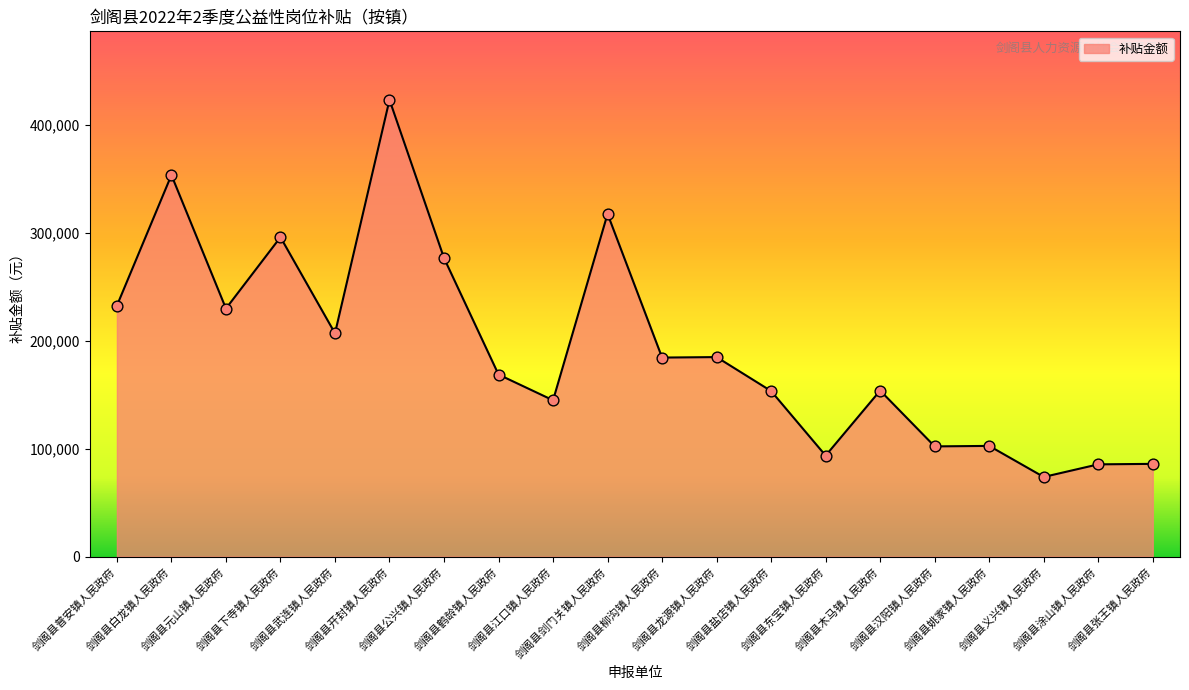

What is the change in value from 剑阁县龙源镇人民政府 to 剑阁县姚家镇人民政府?

-82350